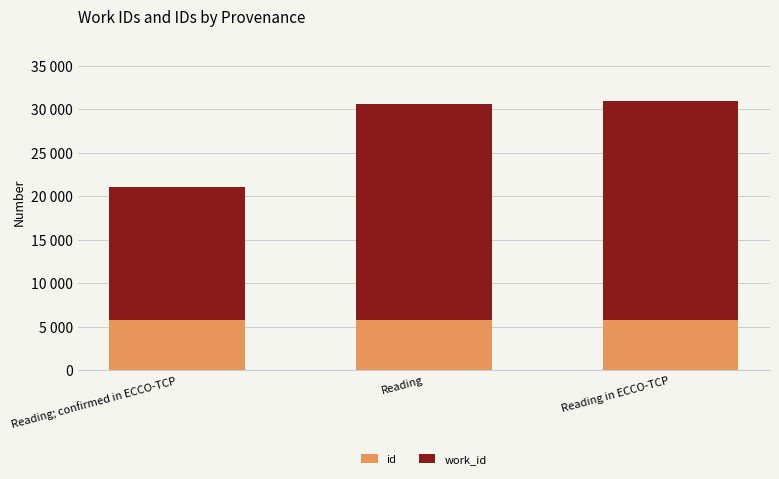

Which series has the largest total across all categories?

work_id